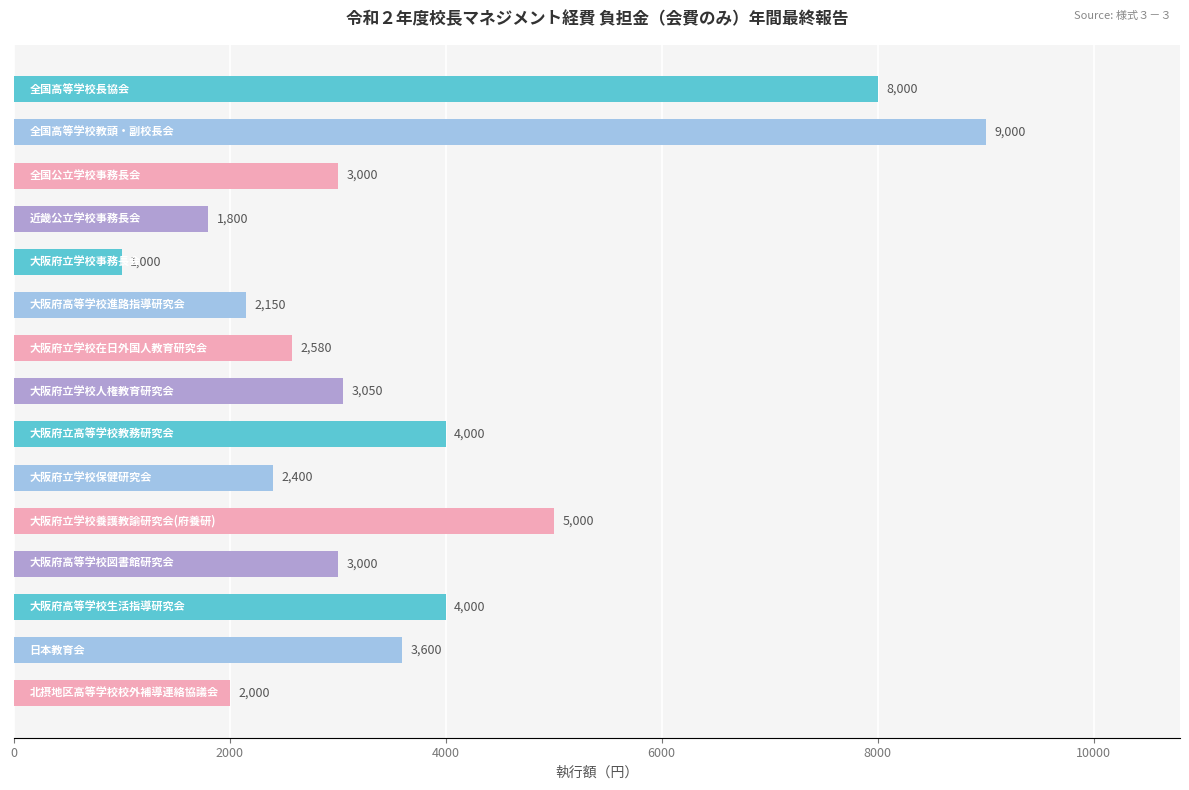

What is the difference between the maximum and second lowest values?

7200